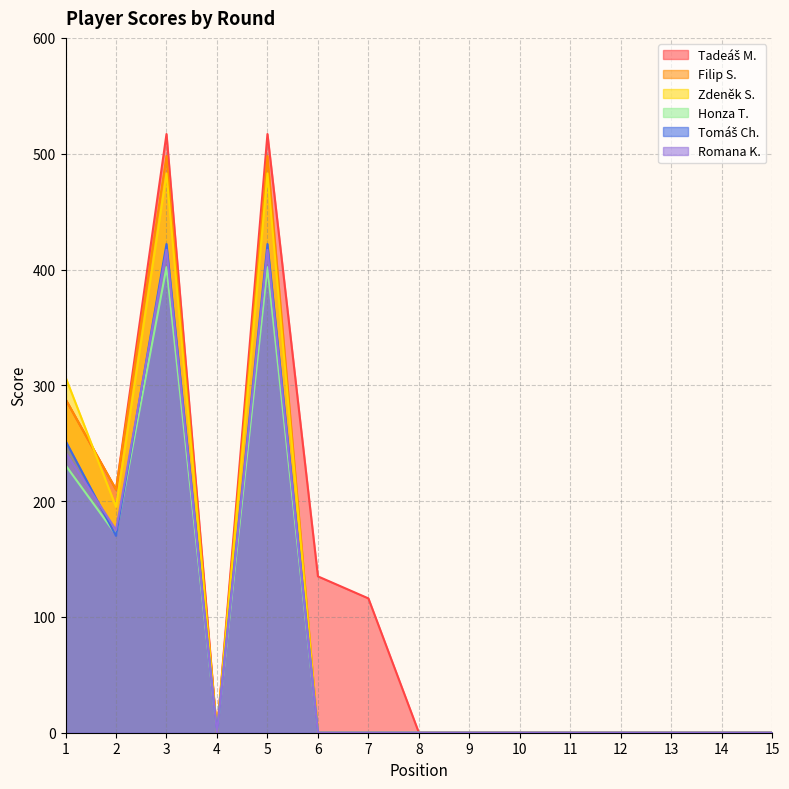

What is the value of the Honza T. point at the 3rd from the left?

402